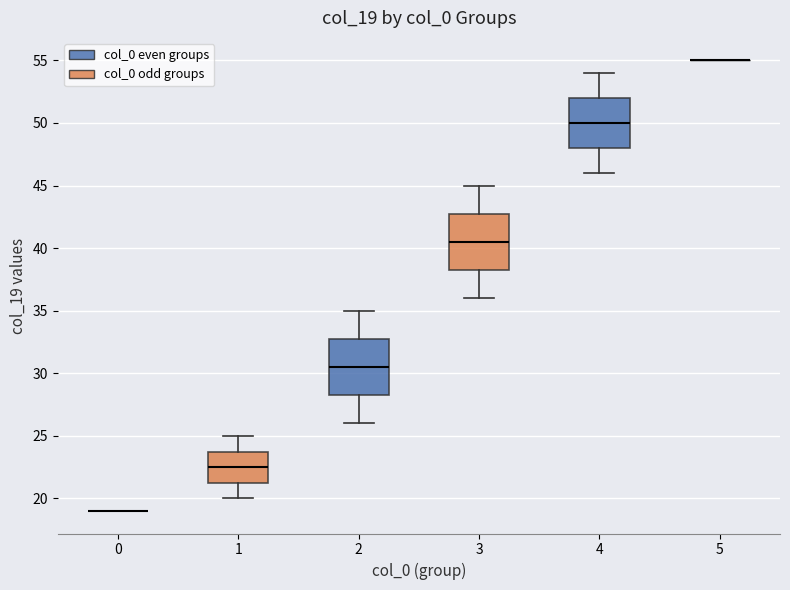

Reading left to right, transcribe this box plot: for each box, give where its median line is, the range the box spans, and where its two whiskers end, as read against the y-axis. The values are not printed on the chart, so give them approximately, as read against the axis.

0: box collapsed to a line at 19.0, whiskers 19.0 to 19.0
1: median 22.5, box 21.5 to 24.0, whiskers 20.0 to 25.0
2: median 30.5, box 28.5 to 33.0, whiskers 26.0 to 35.0
3: median 40.5, box 38.5 to 43.0, whiskers 36.0 to 45.0
4: median 50.0, box 48.0 to 52.0, whiskers 46.0 to 54.0
5: box collapsed to a line at 55.0, whiskers 55.0 to 55.0